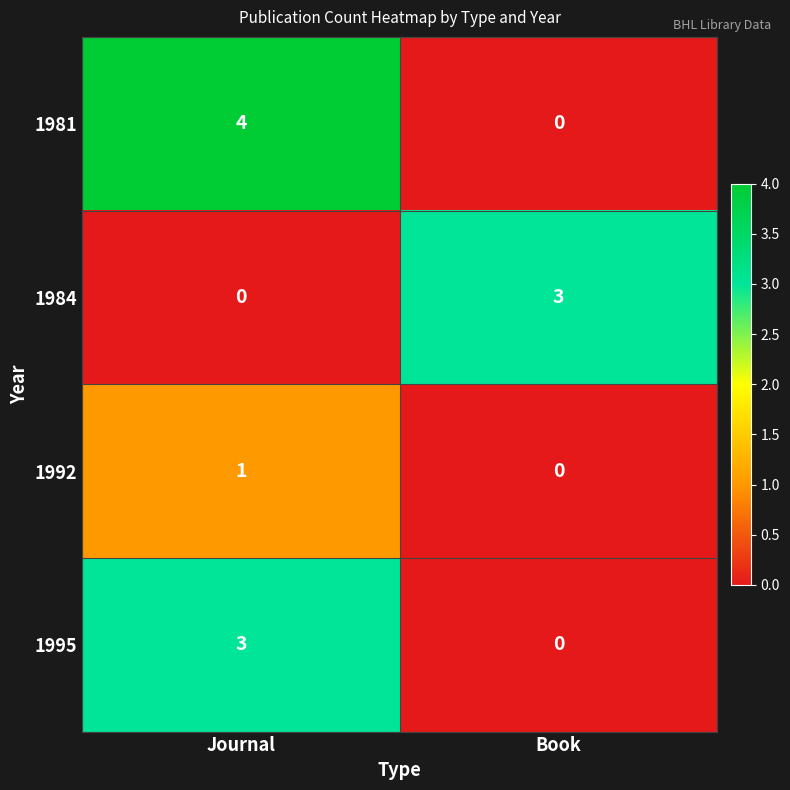

How many data points in 1992 are less than 1?

1